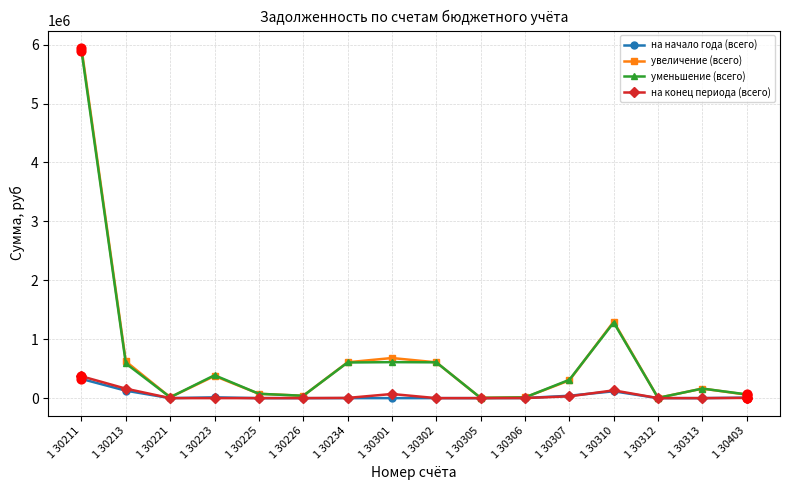

At how many categories does at least one series exceed 3599885?

1